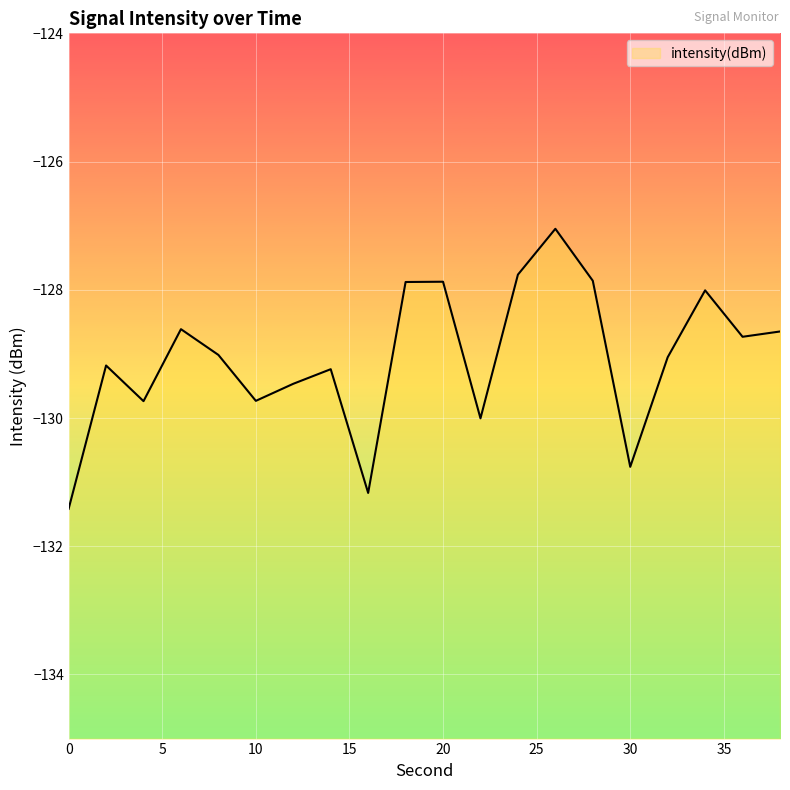

Where is the first local maximum?

2